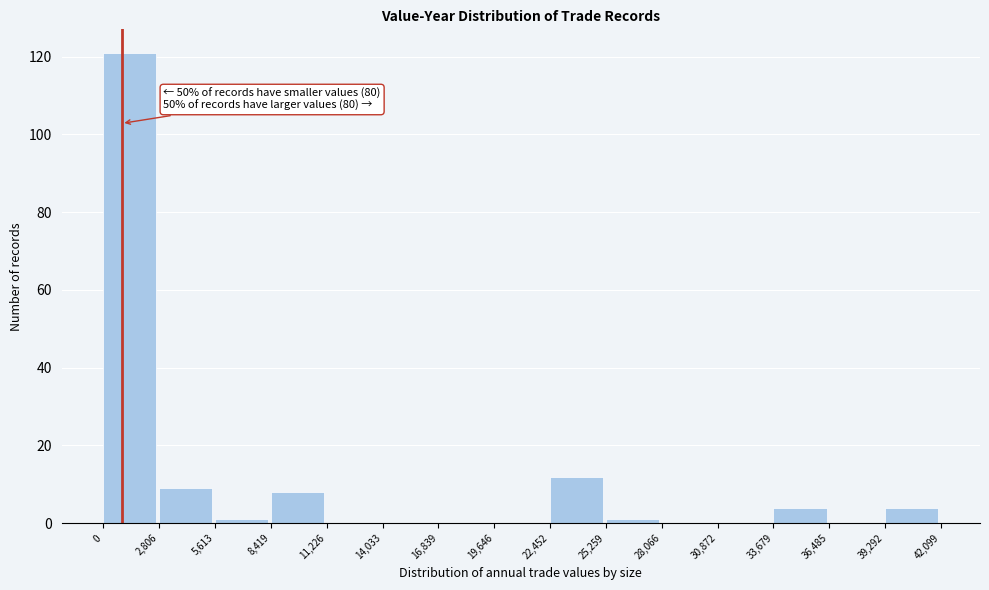

Over which range of the x-axis is the bar tallest?

0 to 2,806